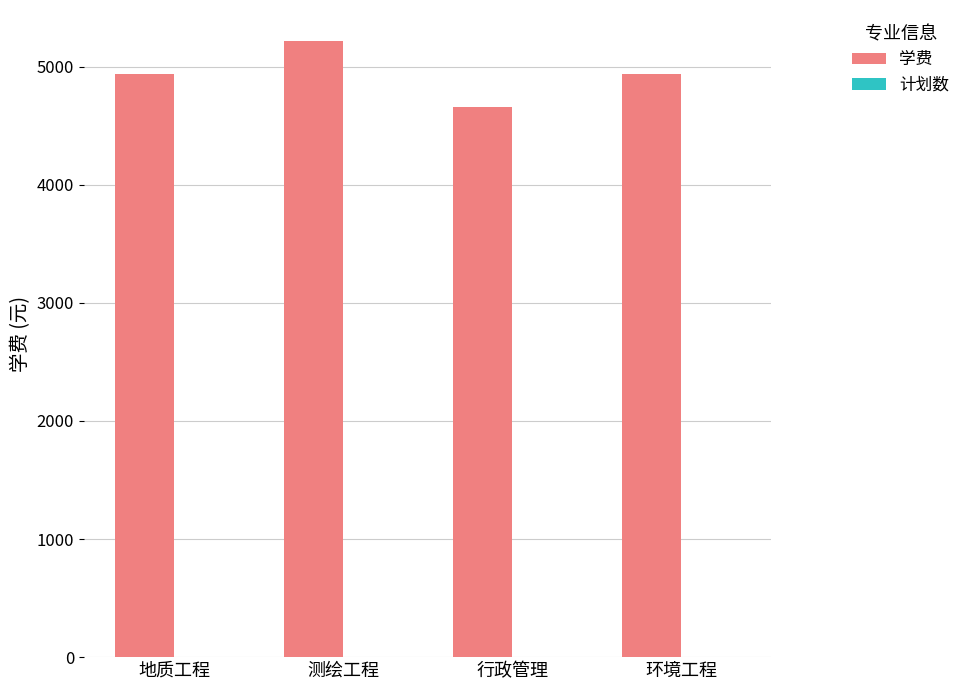

True or false: 学费 has a value of 4660 at 行政管理.

True